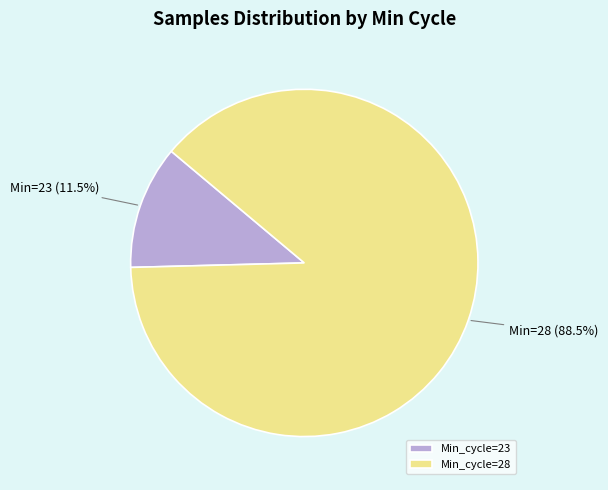

Which has a higher value, Min_cycle=28 or Min_cycle=23?

Min_cycle=28